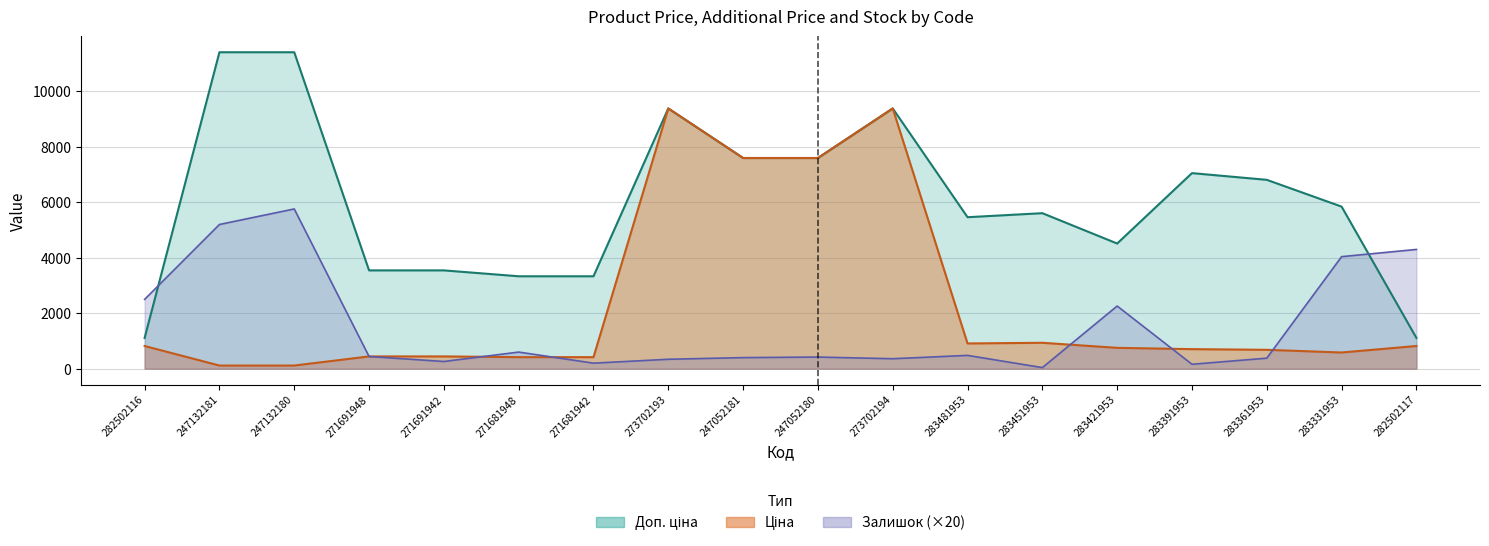

Where is Доп. ціна nearest to the value 6259?

283331953